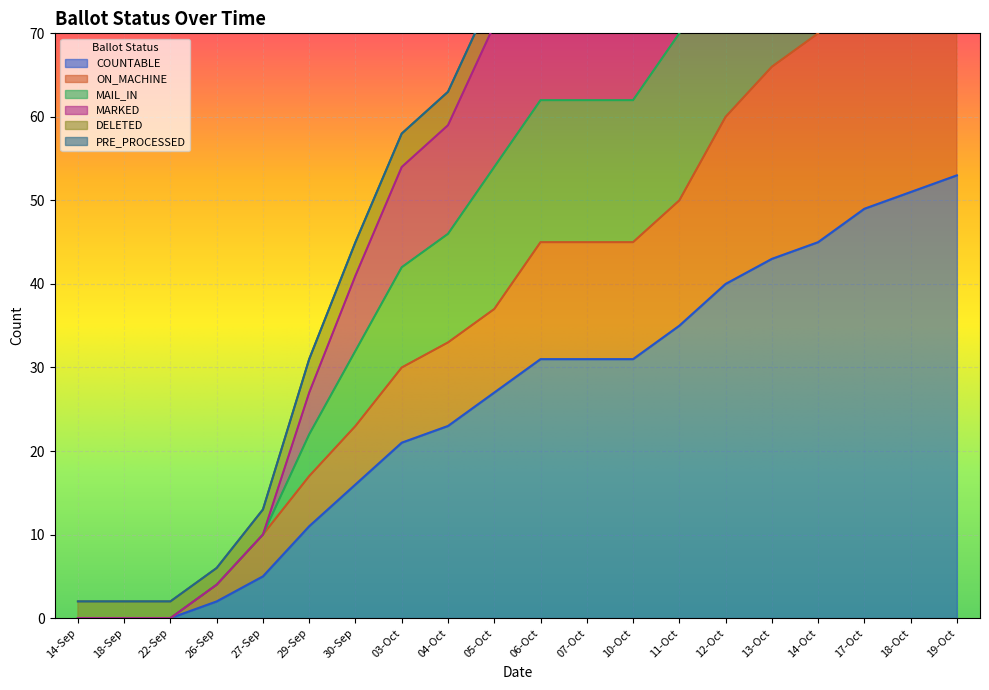

True or false: MARKED and ON_MACHINE cross at least once.

False